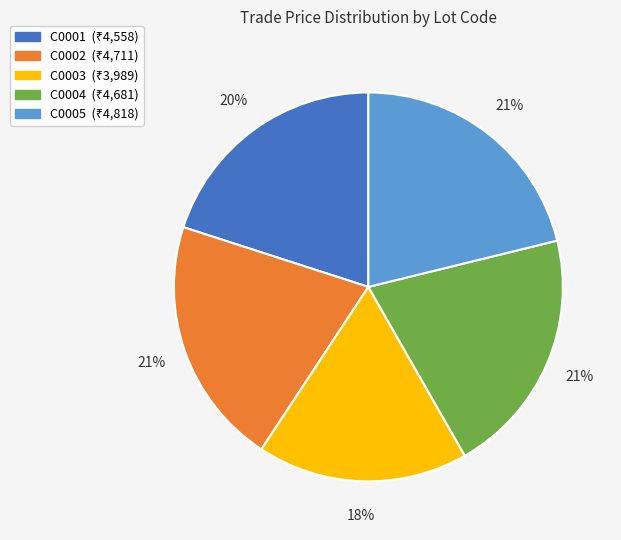

What is the smallest slice in the pie chart?

C0003